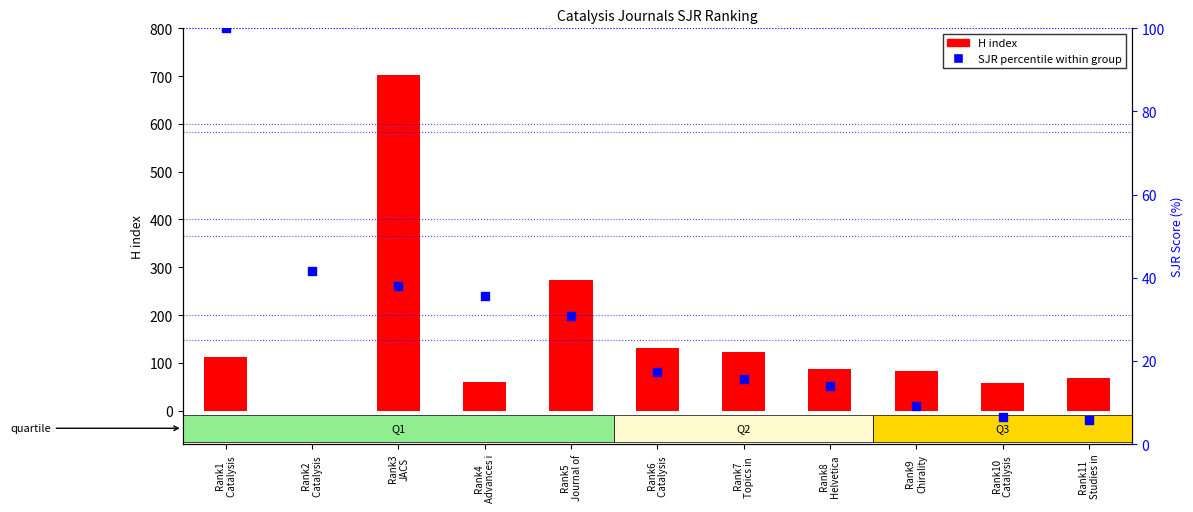

What are all the series names shown in the legend?

H index, SJR percentile within group